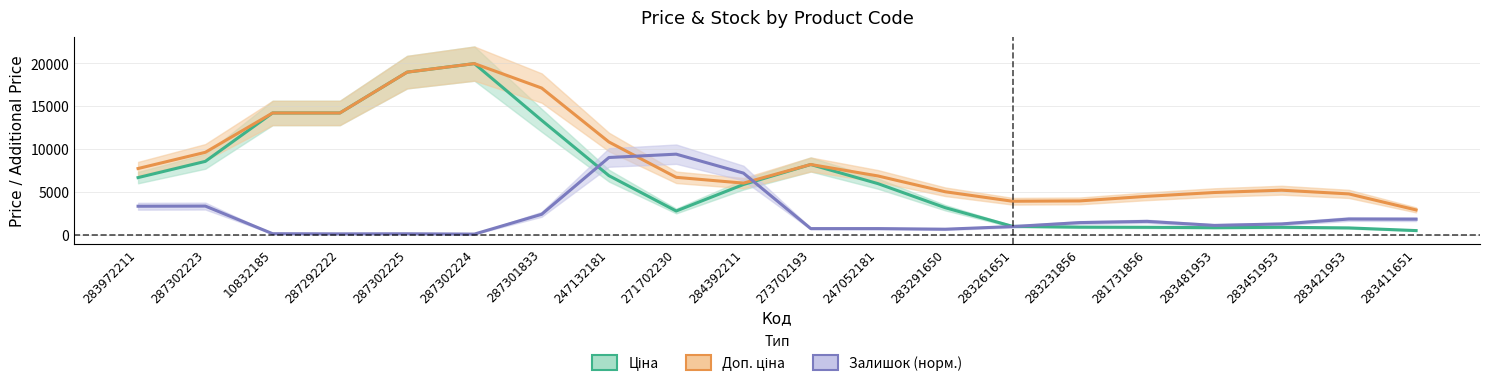

Where is the first local minimum for Ціна?

287292222